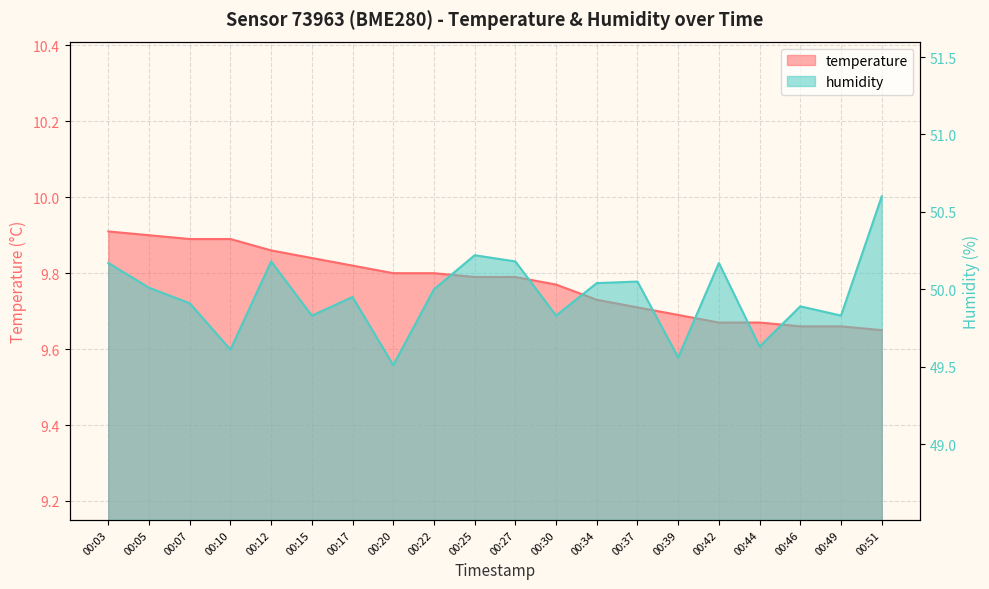

True or false: humidity and temperature cross at least once.

False